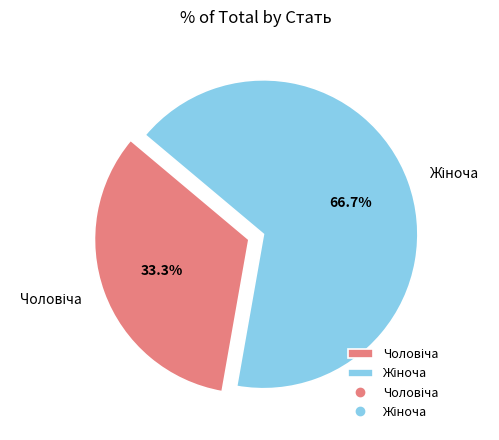

Is there any slice that represents more than half of the pie?

Yes